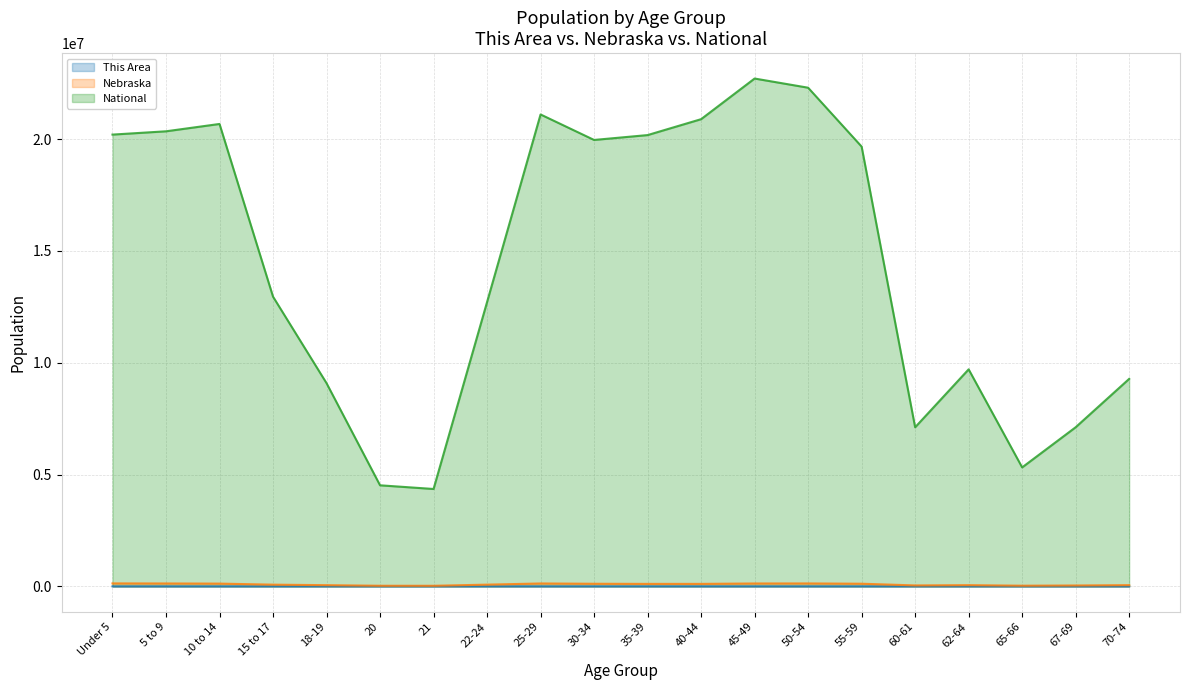

What is the average value of the National series?

14509549